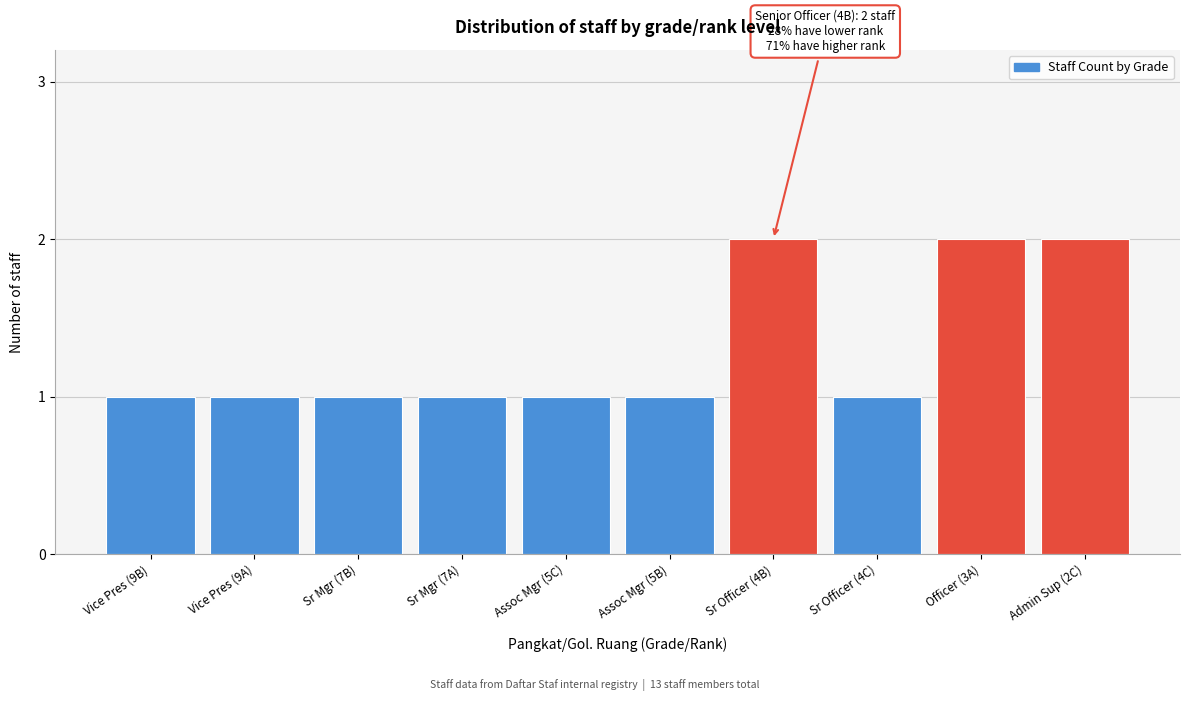

Reading left to right, transcribe all the data shown in this chart.

1	1	1	1	1	1	2	1	2	2